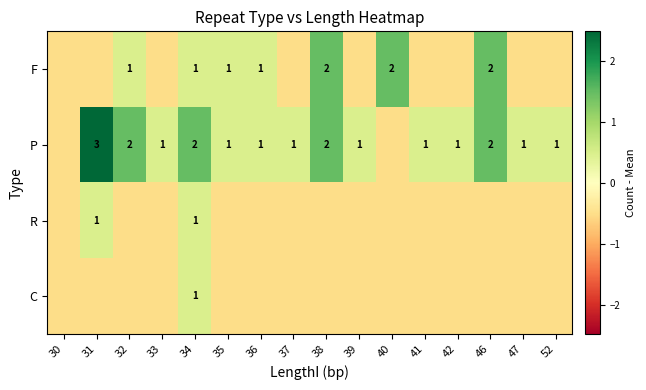

How many values in the F series are below 0?

9